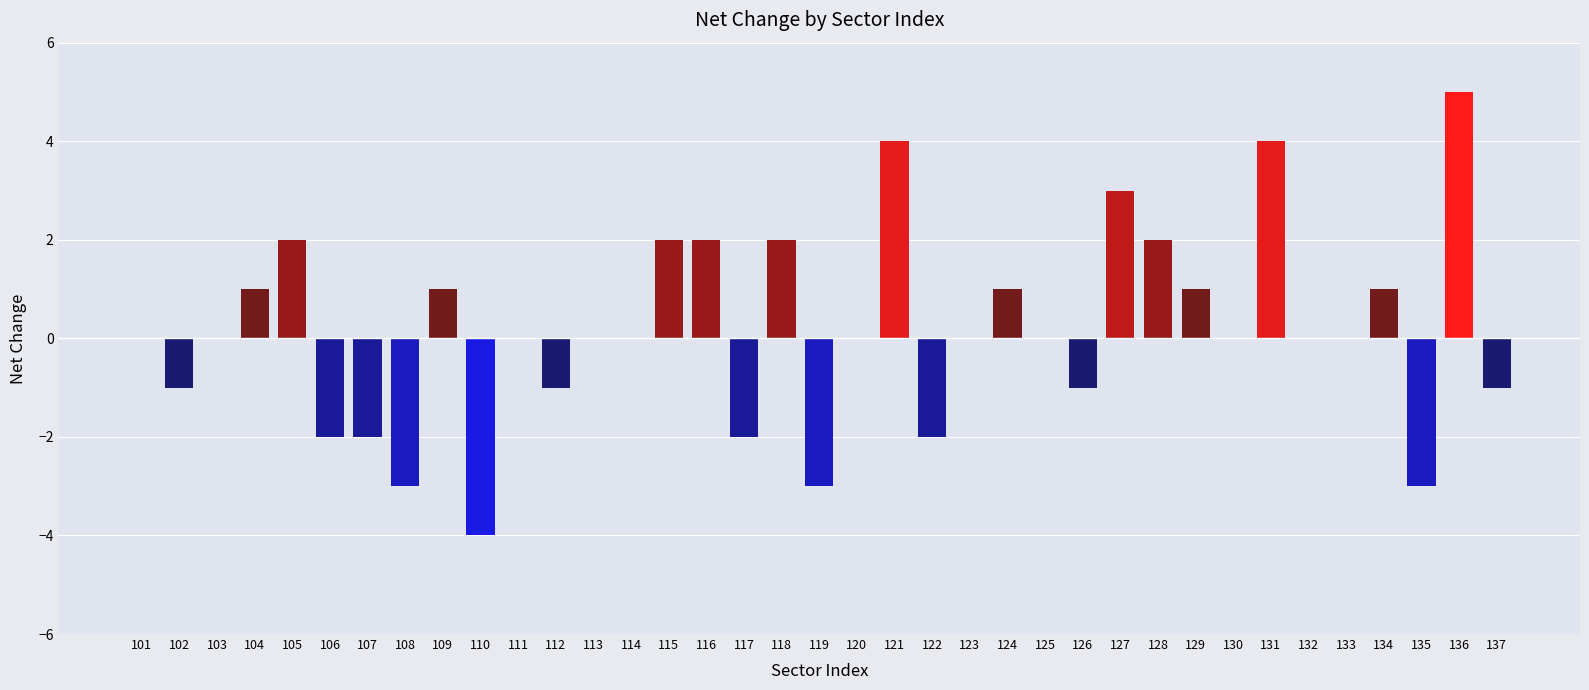

Read the value at 137.

-1